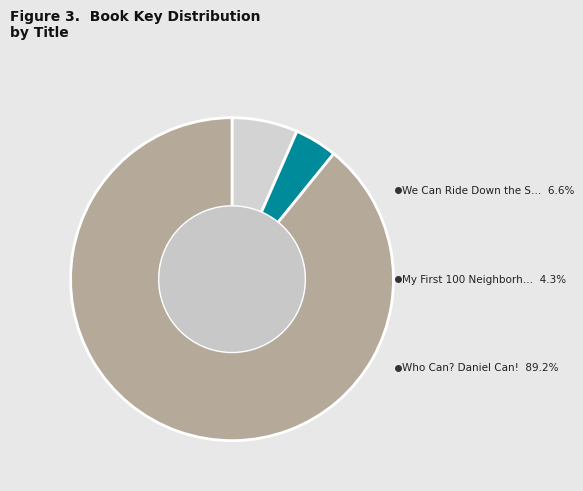

Which category has the biggest portion of the pie?

Who Can? Daniel Can!